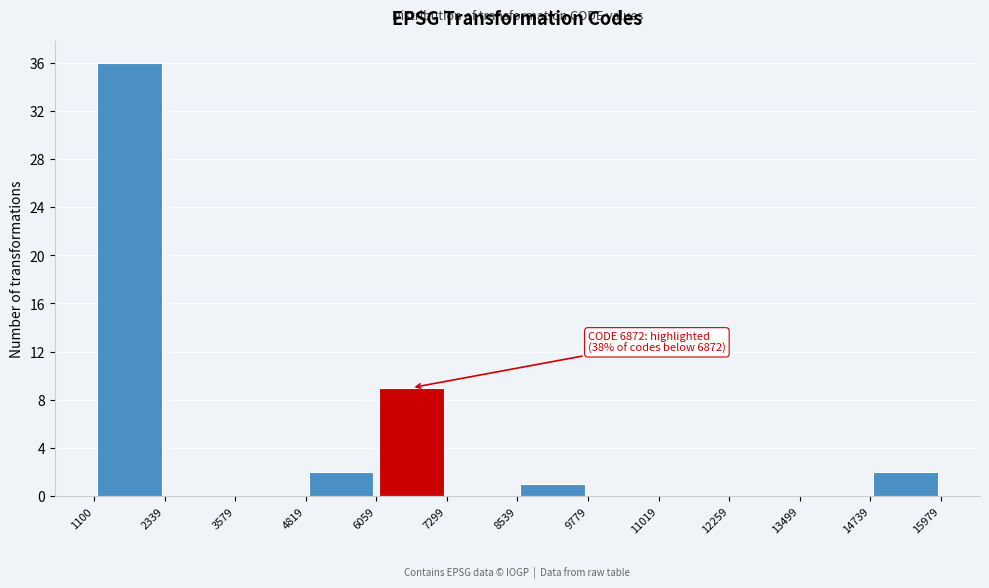

Over which range of the x-axis is the bar tallest?

1100 to 2339